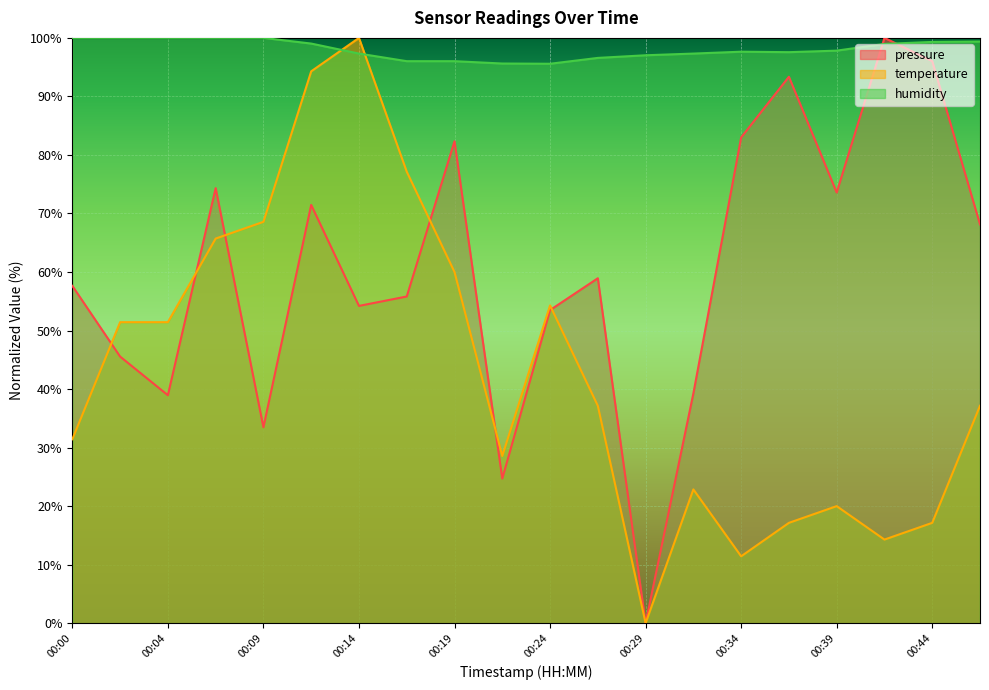

True or false: pressure has more than 1 interior local peaks.

True